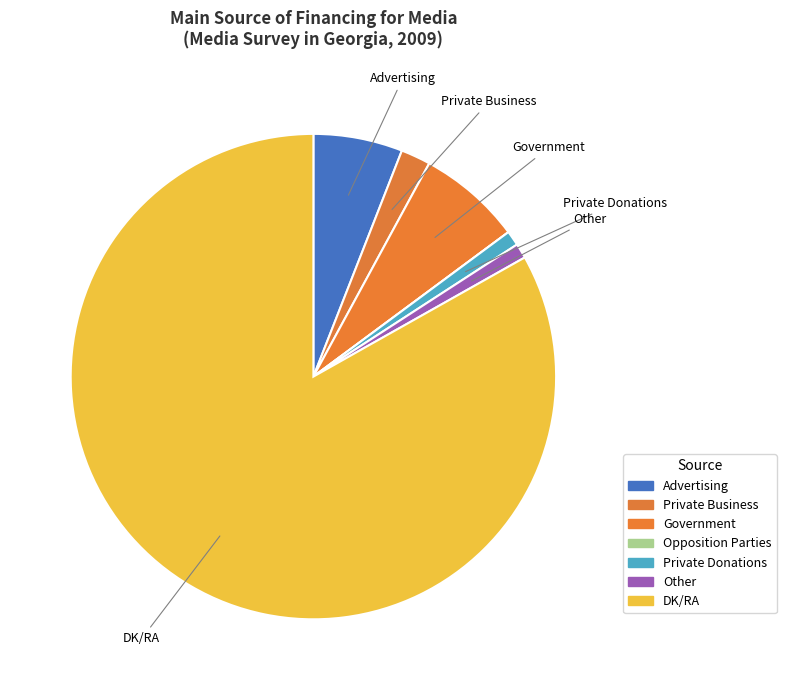

What is the ratio of the value at Private Business to the value at Government?

0.3